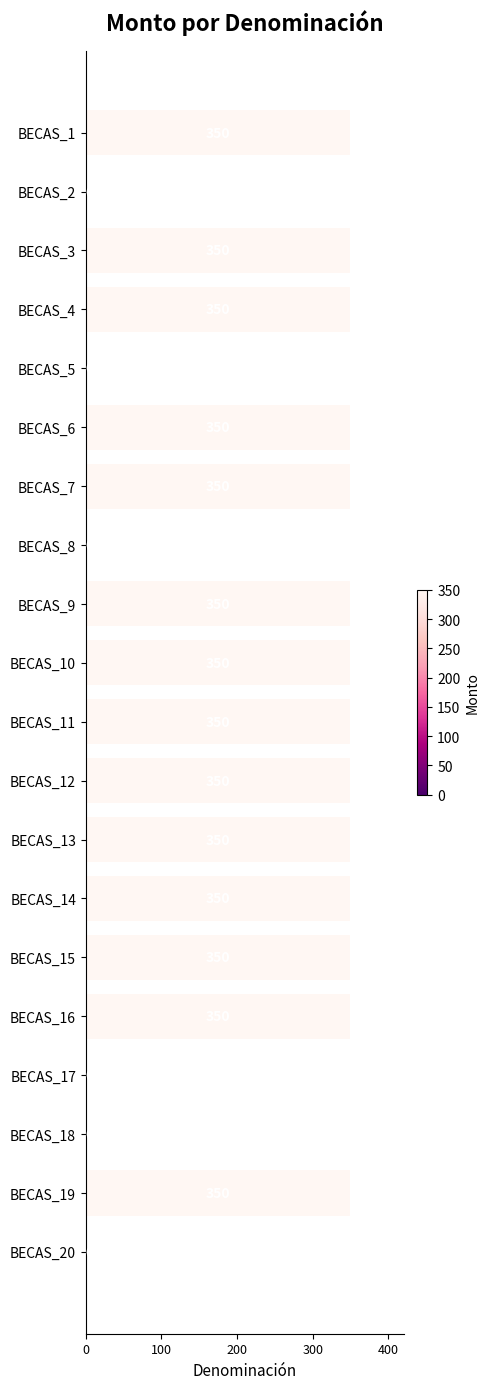

Reading top to bottom, transcribe all the data shown in this chart.

BECAS_1=350	BECAS_2=0	BECAS_3=350	BECAS_4=350	BECAS_5=0	BECAS_6=350	BECAS_7=350	BECAS_8=0	BECAS_9=350	BECAS_10=350	BECAS_11=350	BECAS_12=350	BECAS_13=350	BECAS_14=350	BECAS_15=350	BECAS_16=350	BECAS_17=0	BECAS_18=0	BECAS_19=350	BECAS_20=0